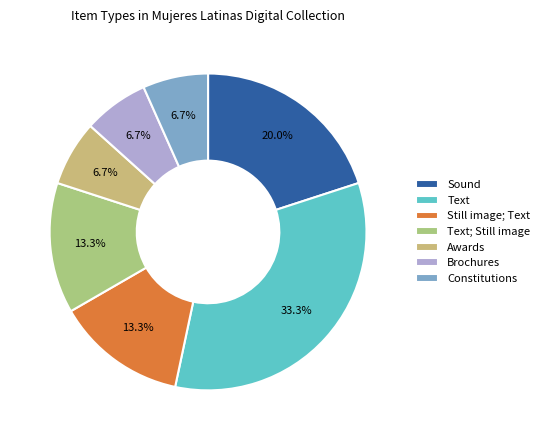

Does Brochures account for over 50% of the chart?

No